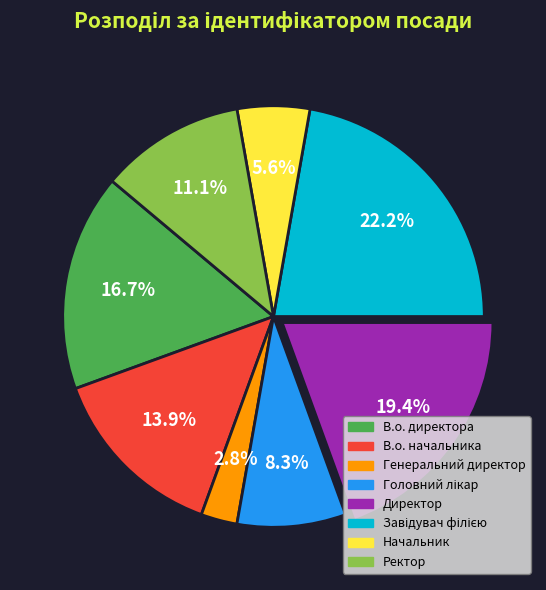

Count the number of slices in the pie.

8